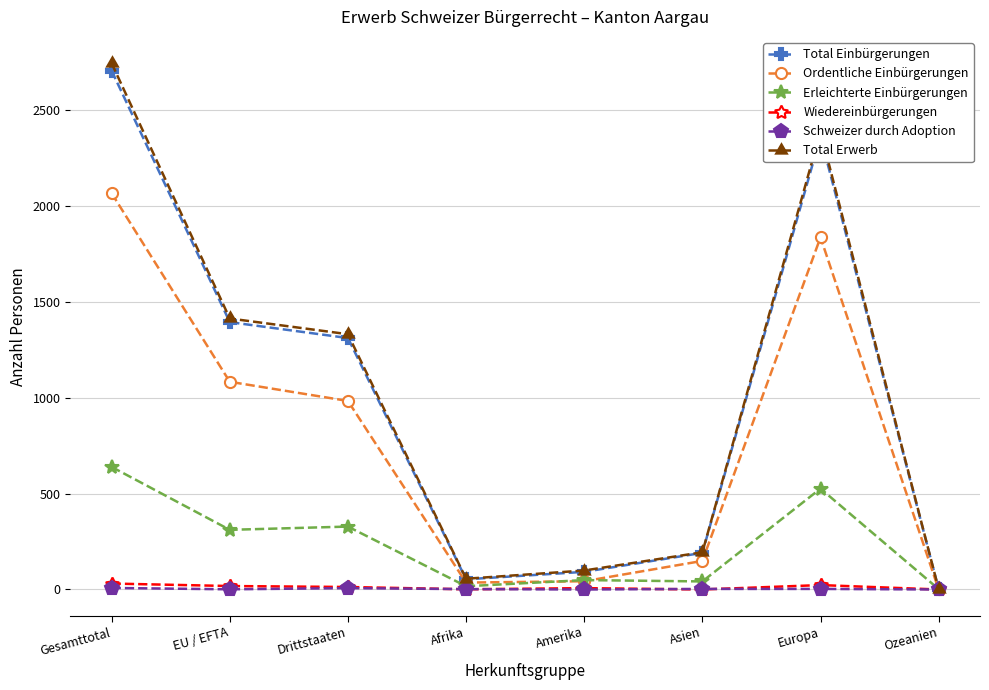

Does the chart display data point markers on the line(s)?

Yes